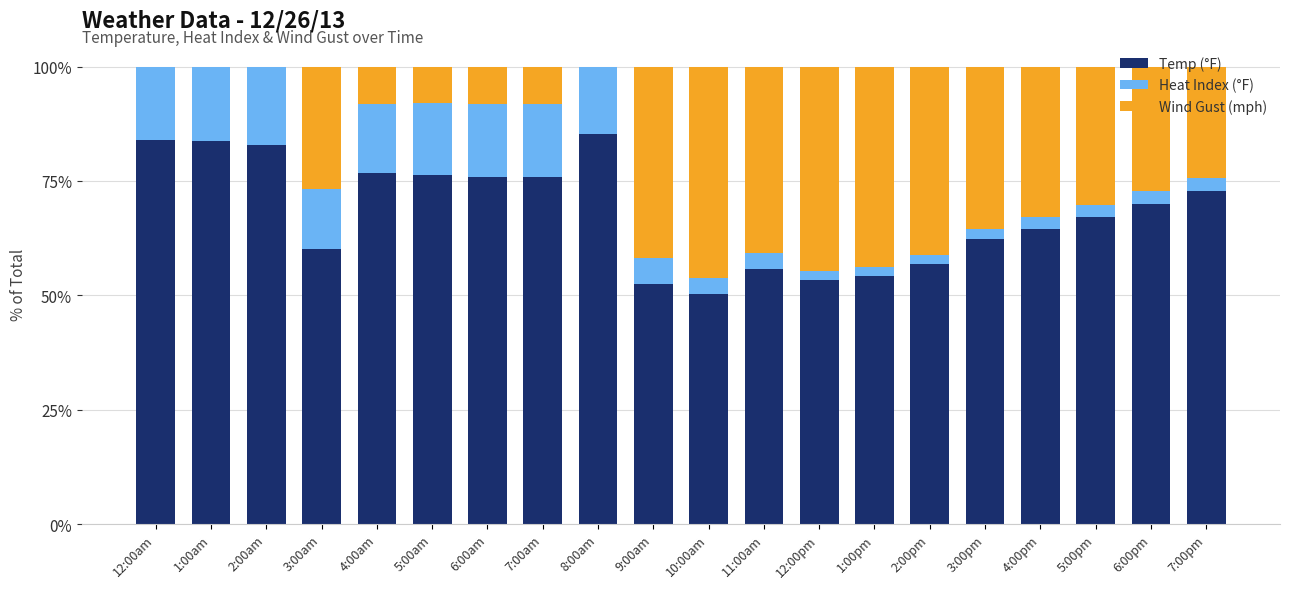

What is the sum of the Temp (°F) values at 4:00am and 12:00am?

160.7